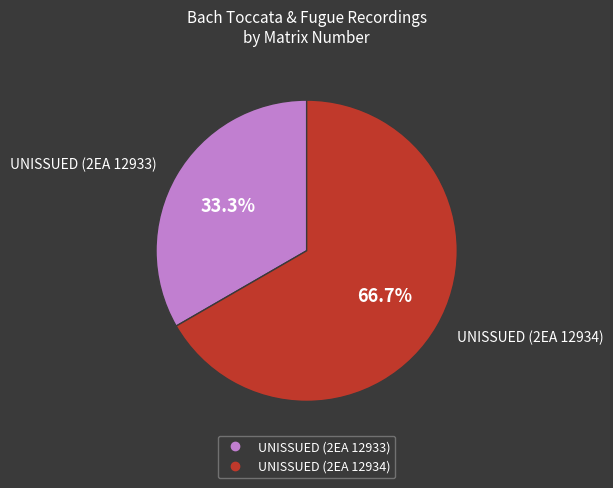

To the nearest percent, what portion does UNISSUED (2EA 12934) represent?

67%